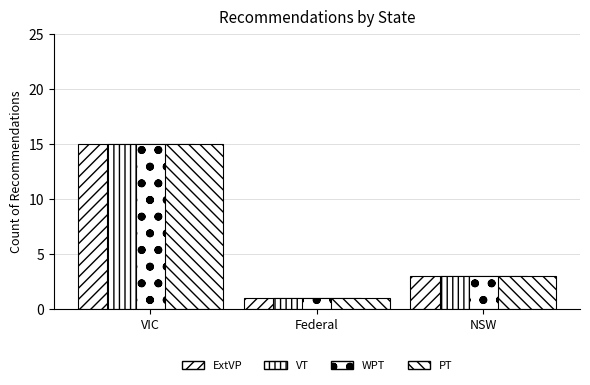

Count the number of categories in the chart.

3